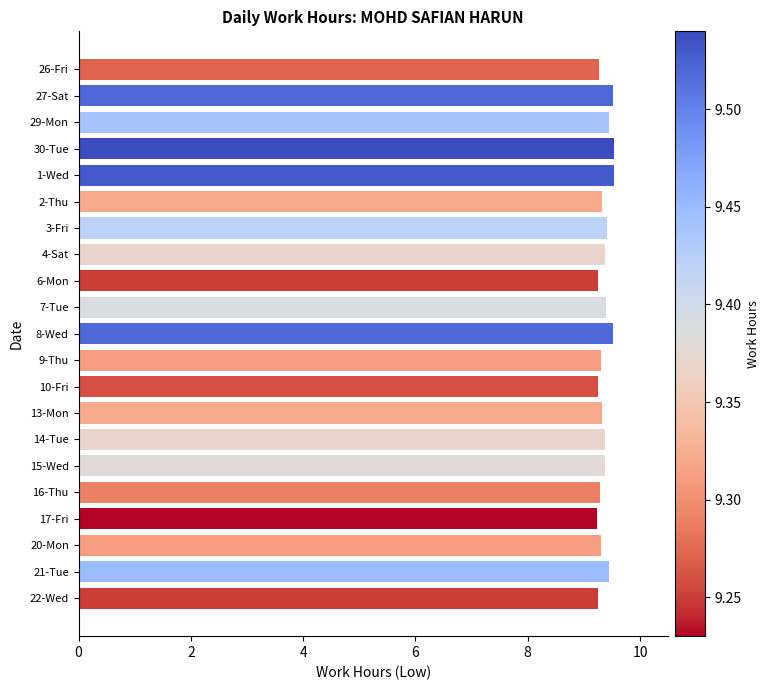

What is the greatest value displayed?

9.5